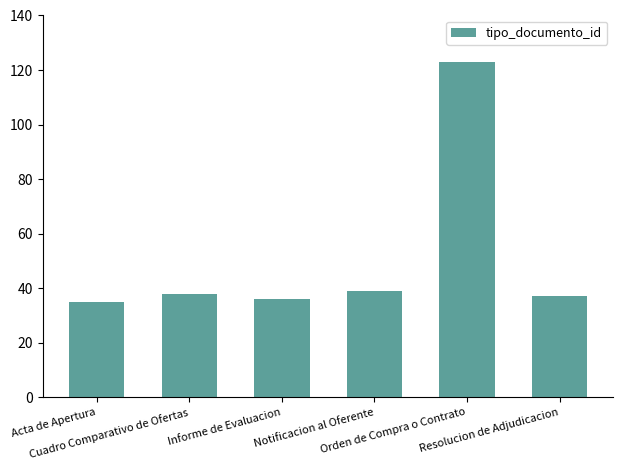

What is the sum of the values at Cuadro Comparativo de Ofertas and Resolucion de Adjudicacion?

75